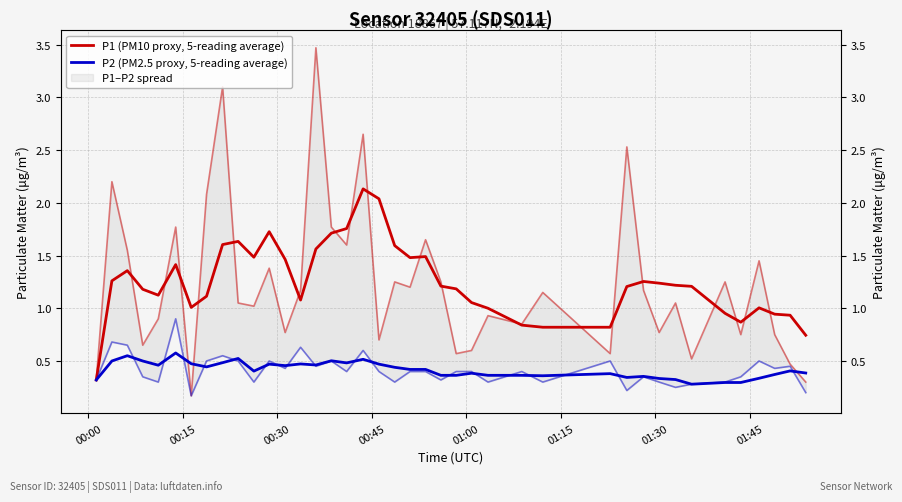

Does the chart display data point markers on the line(s)?

No